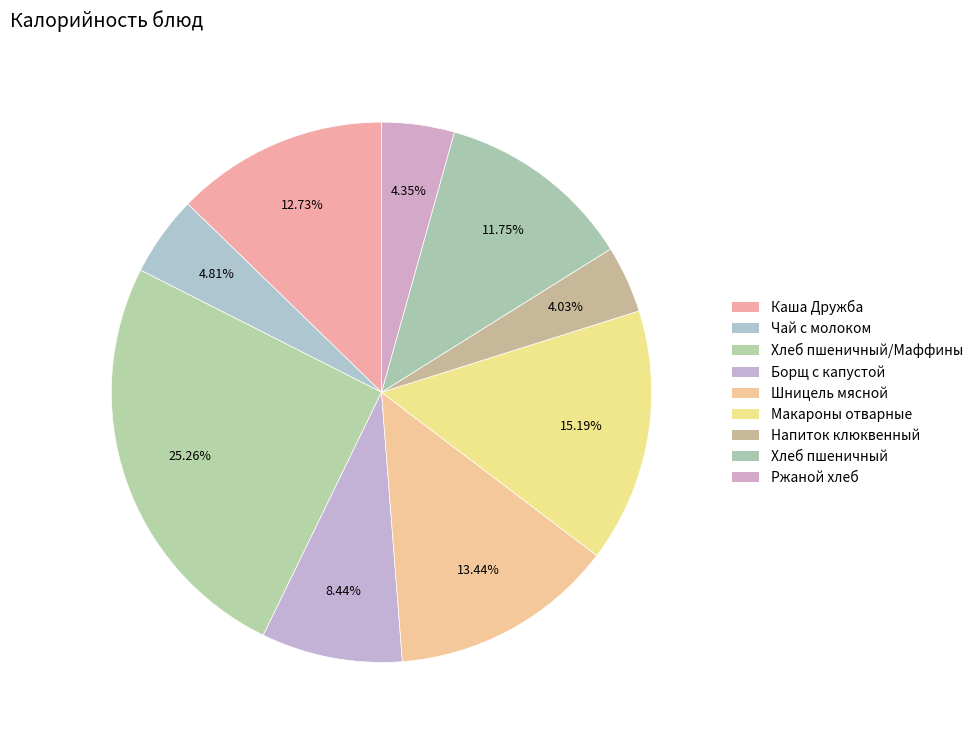

How many slices are in this pie chart?

9